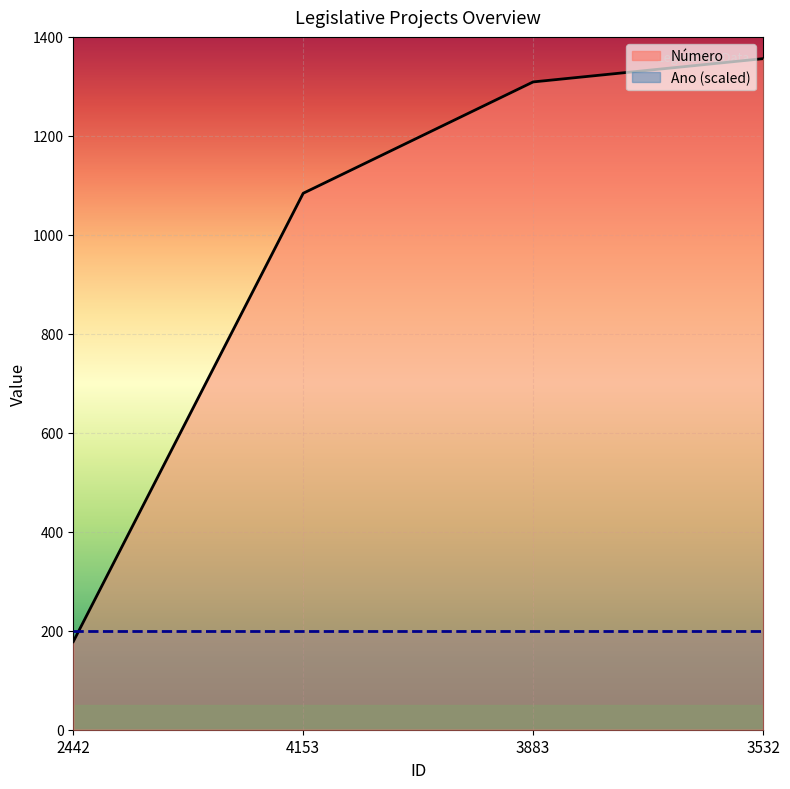

Is it true that the value at 3532 is 1356?

True